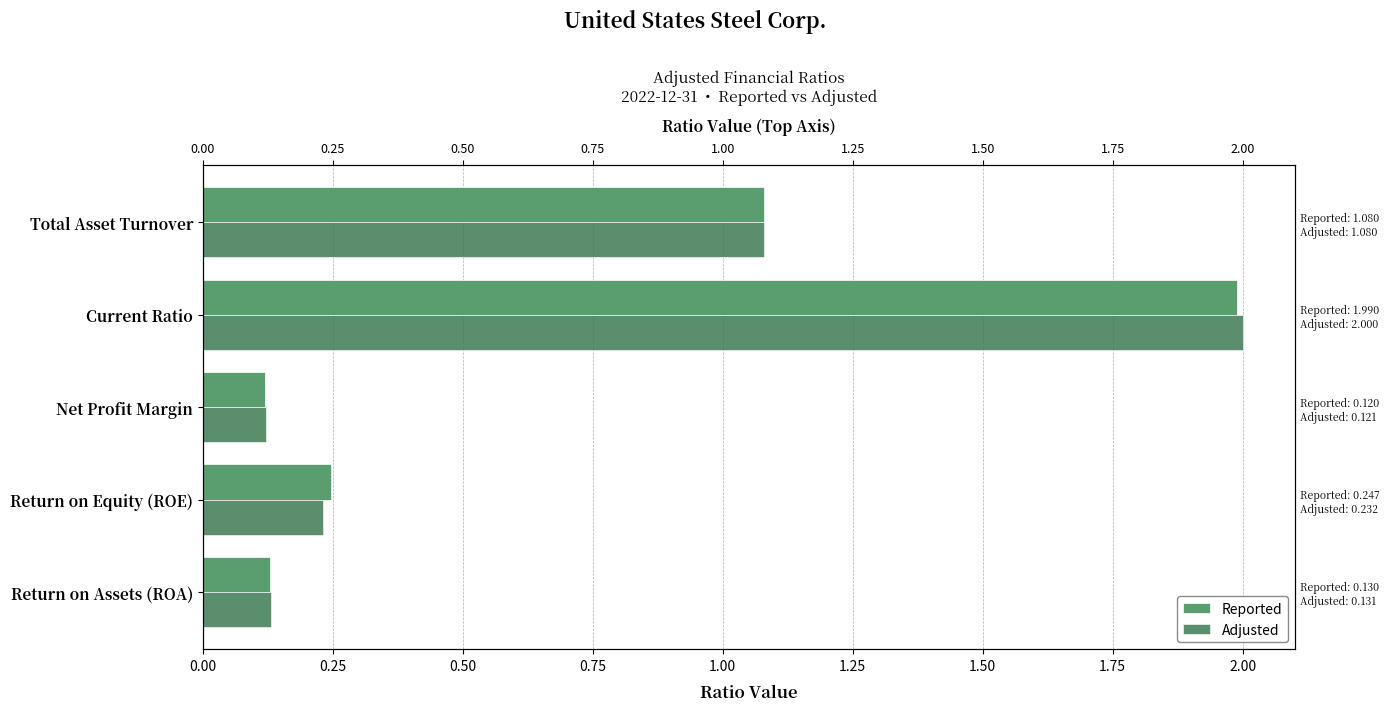

What is the sum of all Reported values?

3.6